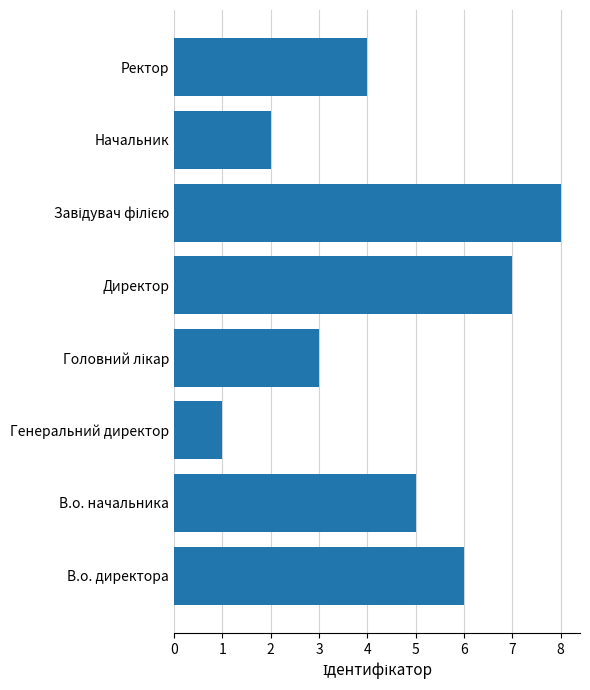

Which has a higher value, Генеральний директор or Директор?

Директор